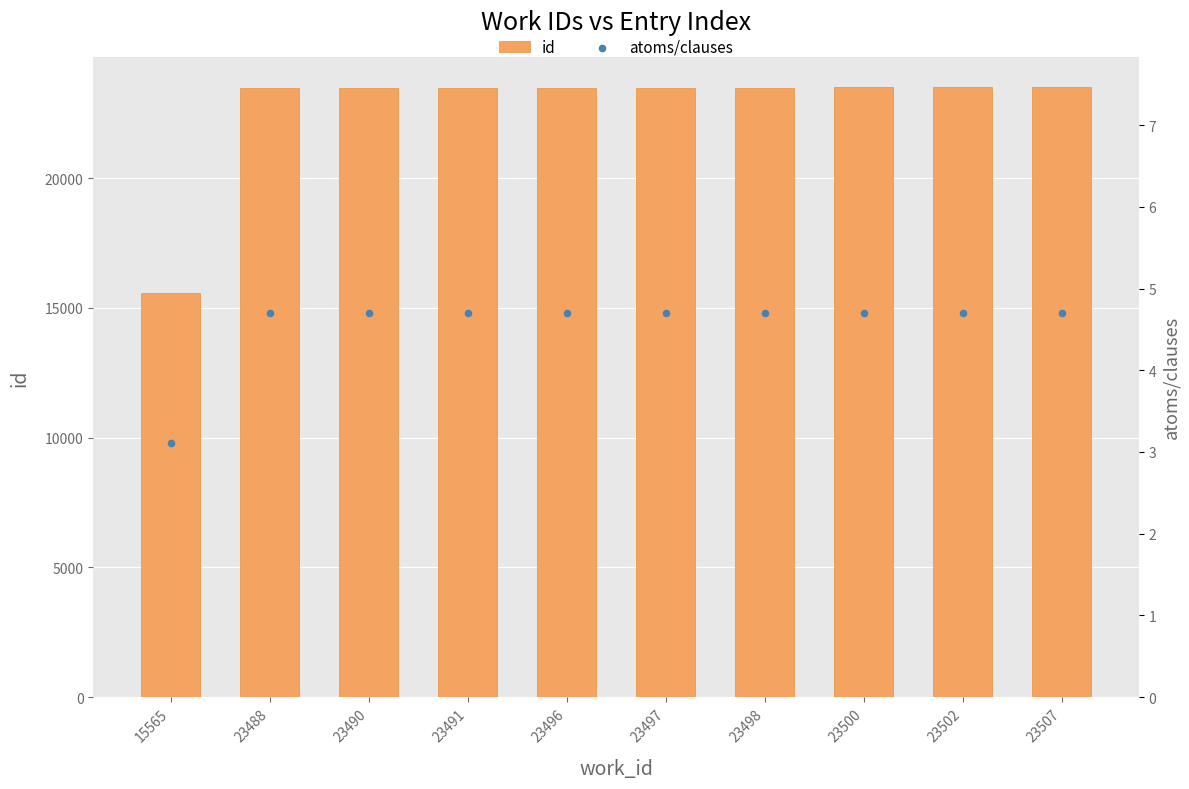

Which series has the widest spread of Y values?

id